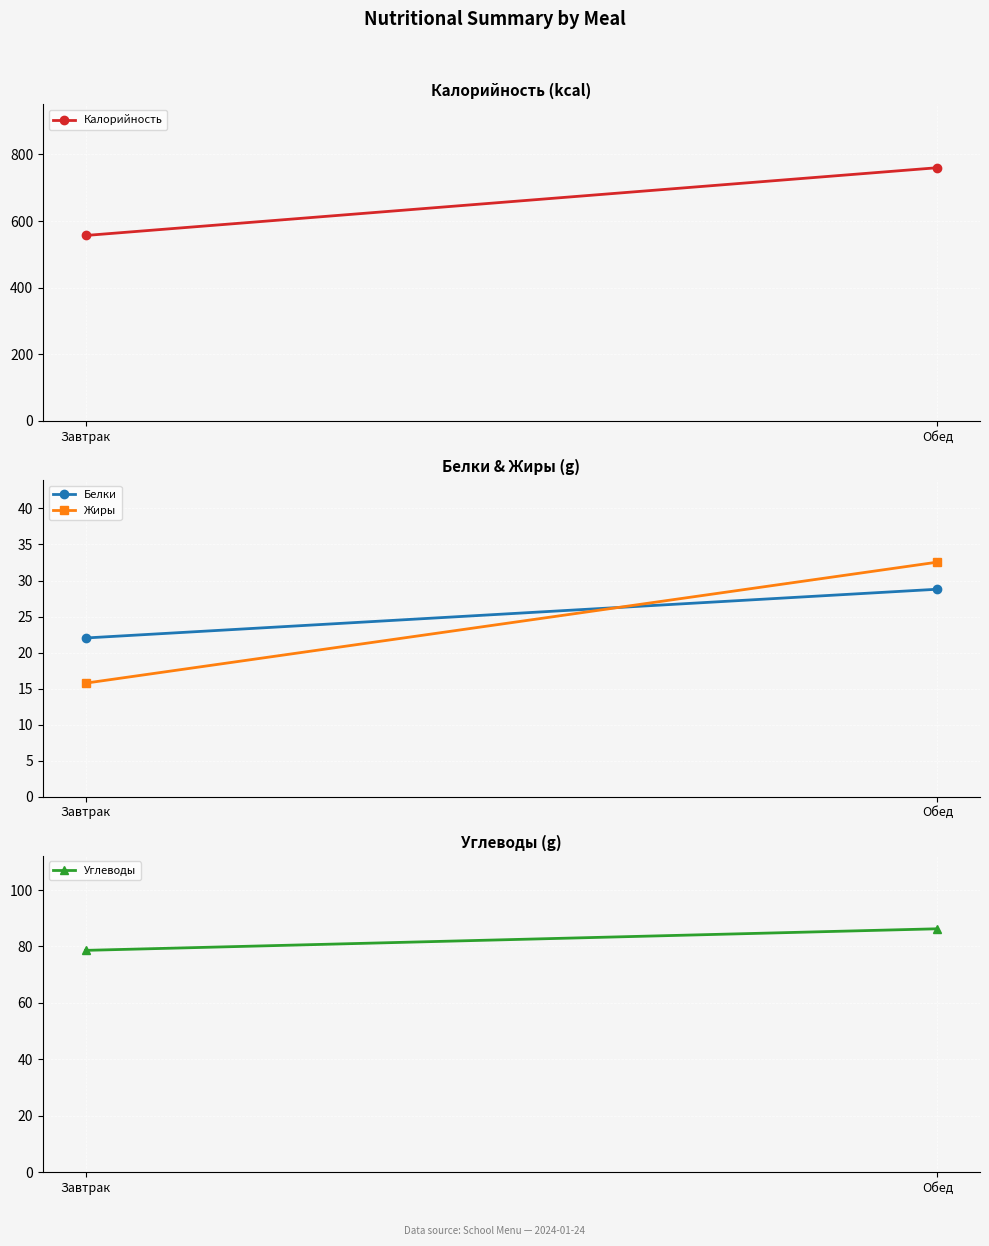

Which series has the largest range (max minus min)?

Калорийность